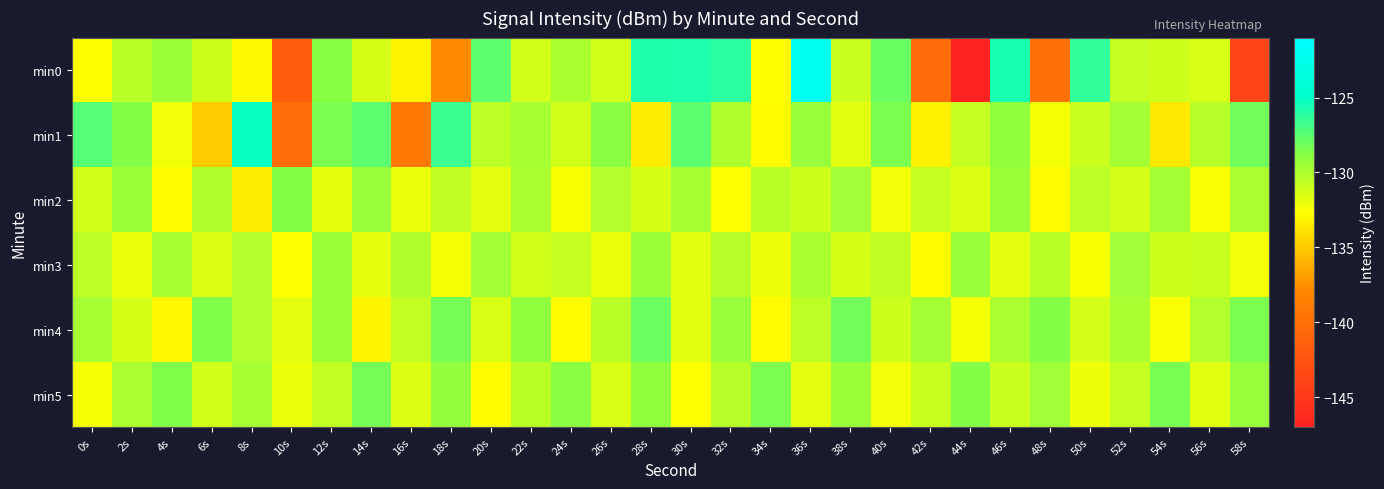

Which has a higher value, 30s or 34s?

30s